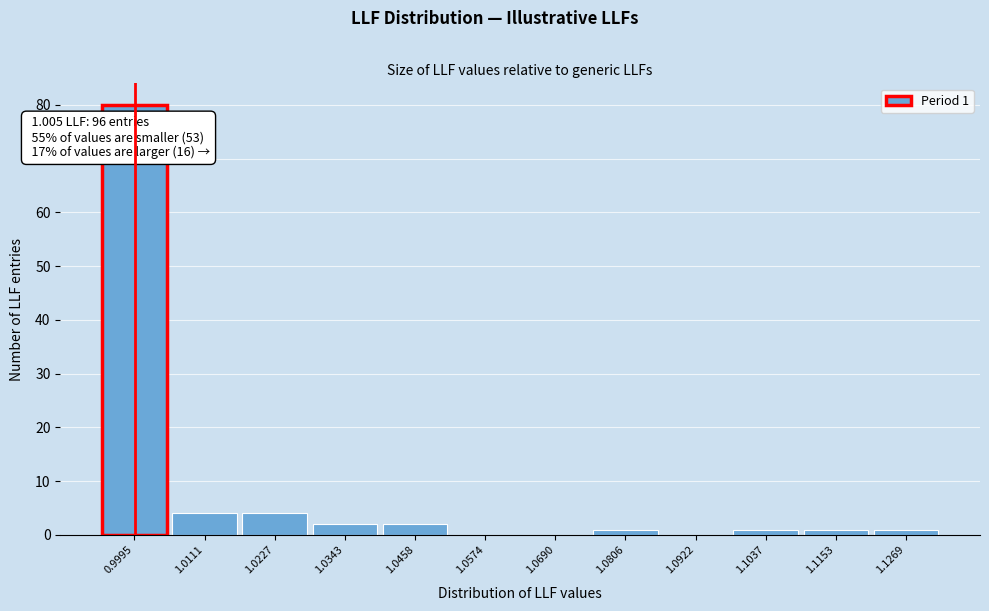

Reading left to right, extract all data points from this chart.

0.9995=80	1.0111=4	1.0227=4	1.0343=2	1.0458=2	1.0574=0	1.0690=0	1.0806=1	1.0922=0	1.1037=1	1.1153=1	1.1269=1